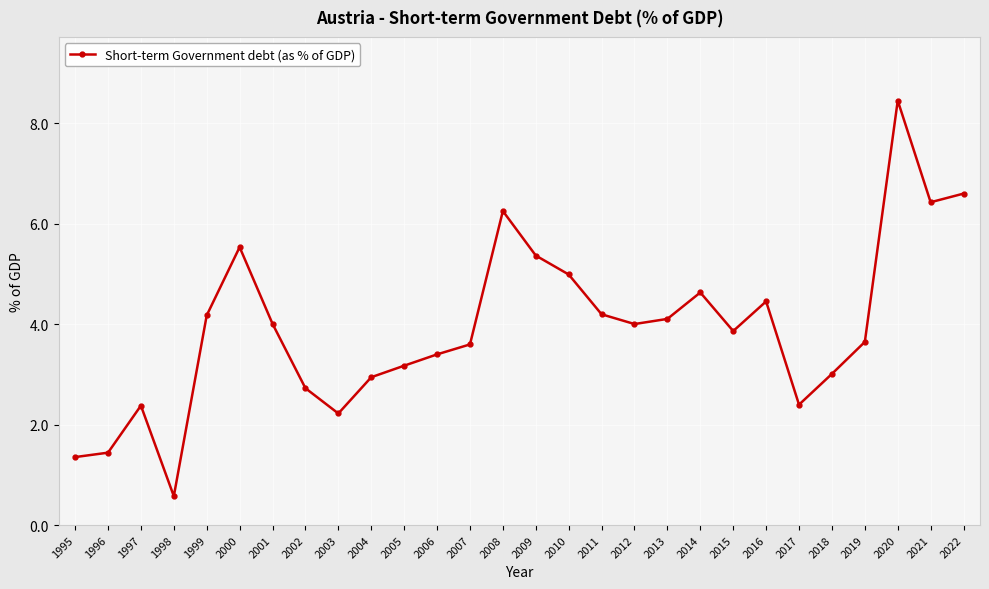

Count the number of data series in this chart.

1